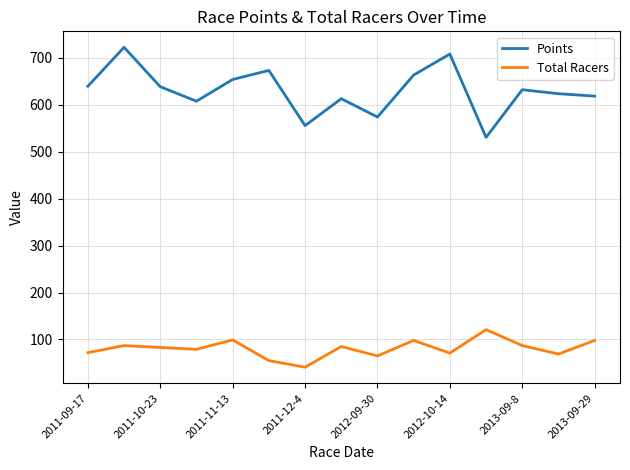

Does the chart have visible grid lines?

Yes